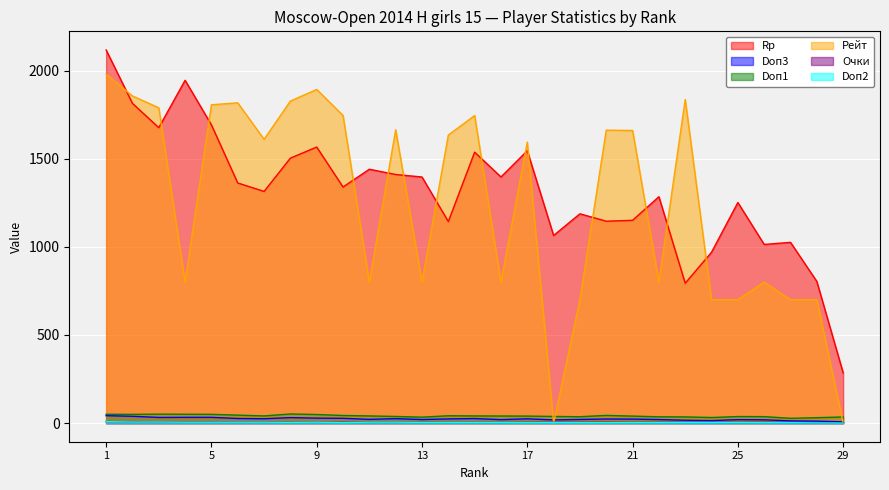

What is the difference between the highest and lowest values at 25?

1249.0